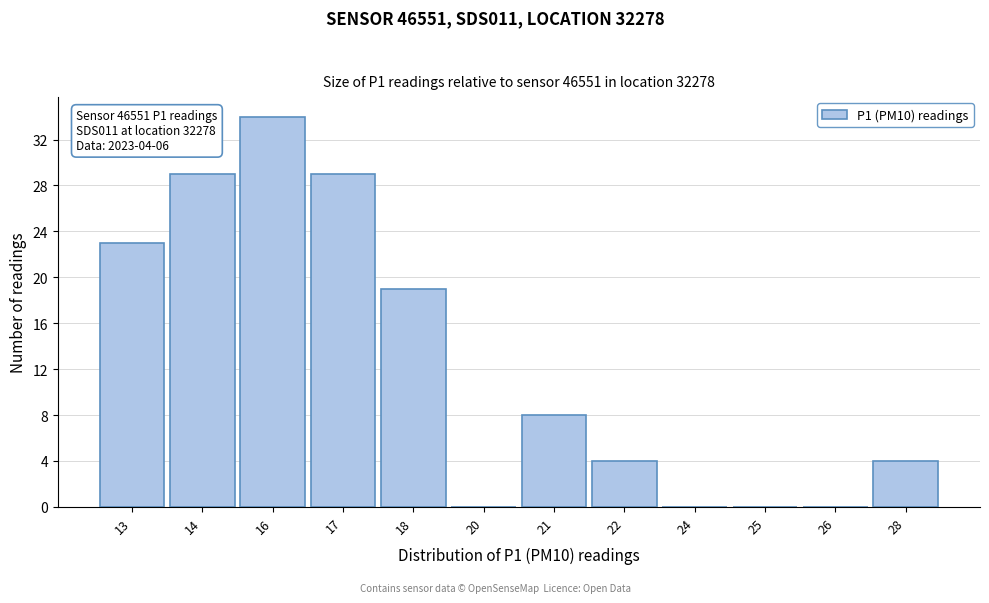

Reading left to right, list all the values displayed in this chart.

13=23	14=29	16=34	17=29	18=19	20=0	21=8	22=4	24=0	25=0	26=0	28=4